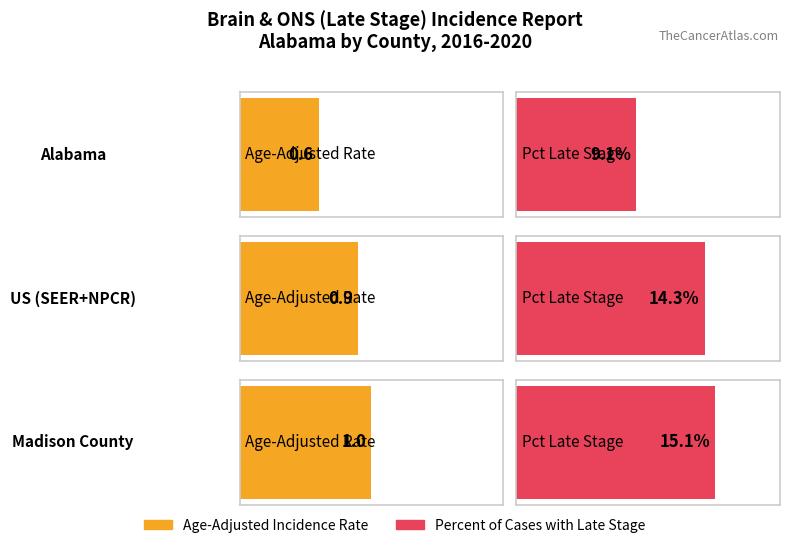

At how many categories does at least one series exceed 6?

3